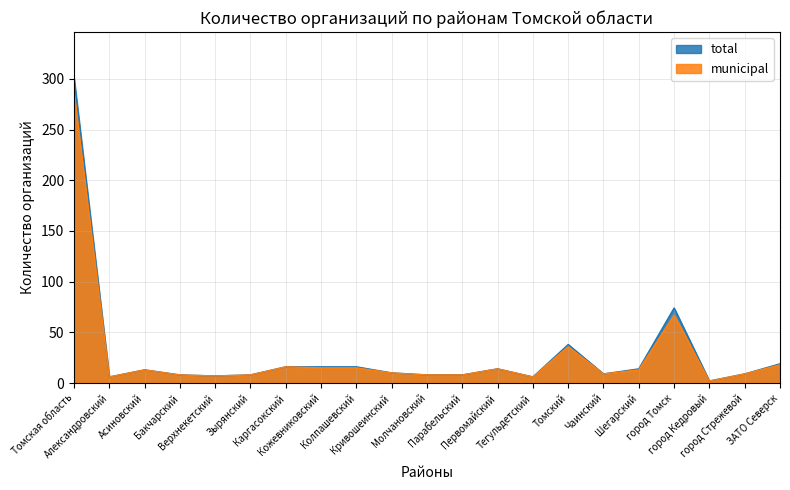

The value of municipal at Молчановский is 8. True or false?

True